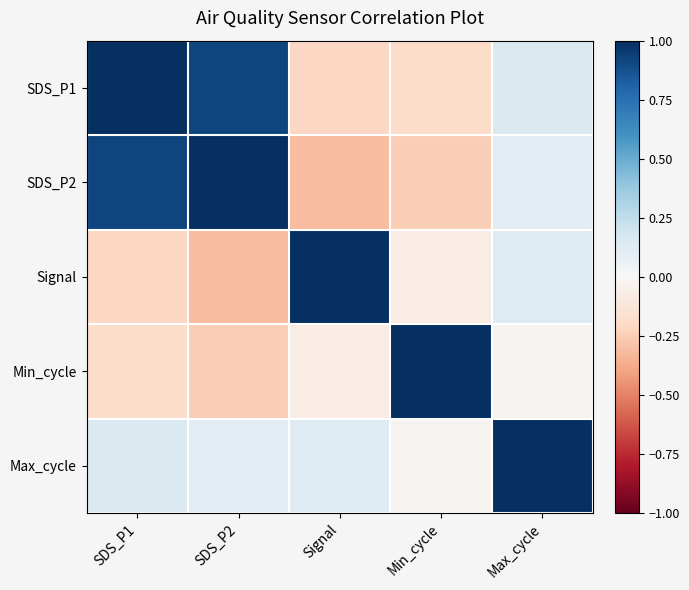

What is the difference between the highest and lowest values at SDS_P2?

1.3